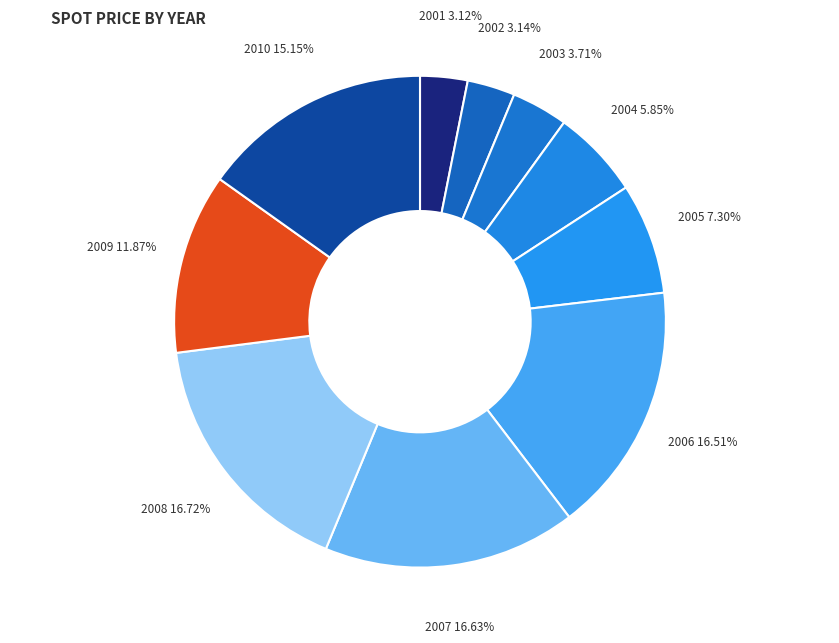

Which has a higher value, 2005 or 2008?

2008